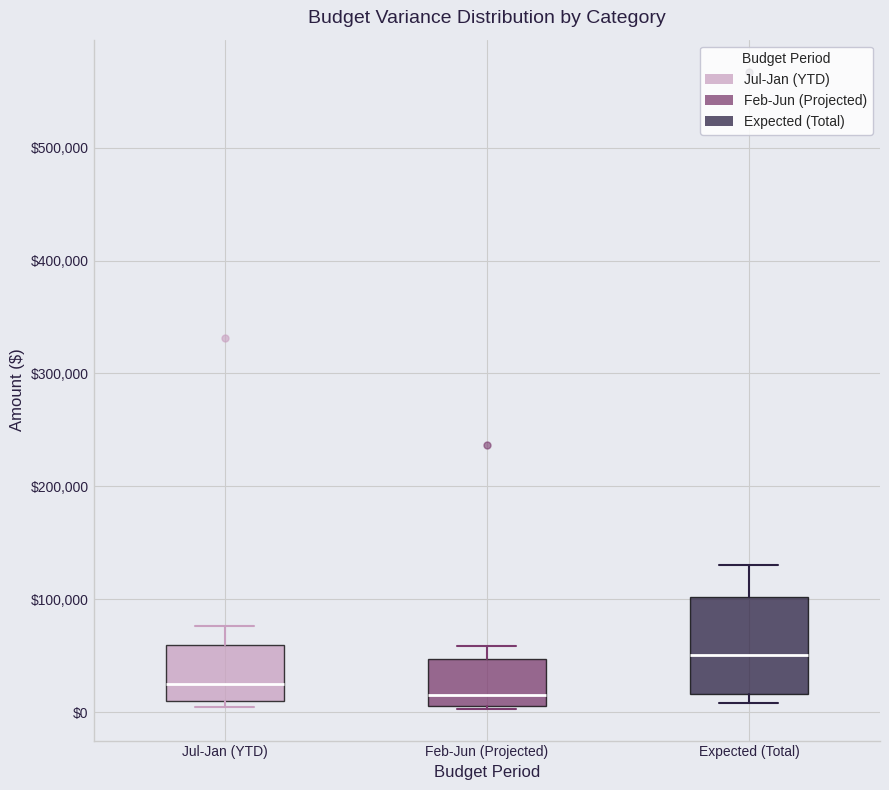

Reading left to right, read every box against the y-axis: the position of its median line, the range the box covers, and the ends of its whiskers. The values are not printed on the chart, so give them approximately, as read against the axis.

Jul-Jan (YTD): median 30000, box 10000 to 60000, whiskers 0 to 80000
Feb-Jun (Projected): median 20000, box 10000 to 50000, whiskers 0 to 60000
Expected (Total): median 50000, box 20000 to 100000, whiskers 10000 to 130000